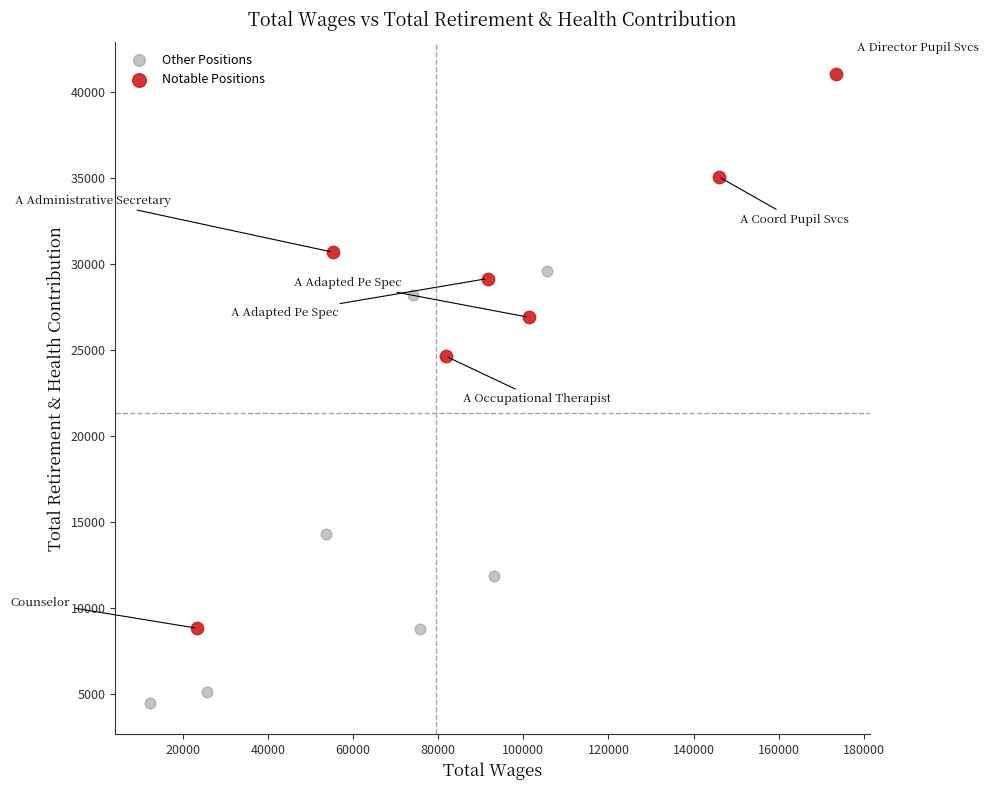

Which series has the widest spread of Y values?

Notable Positions